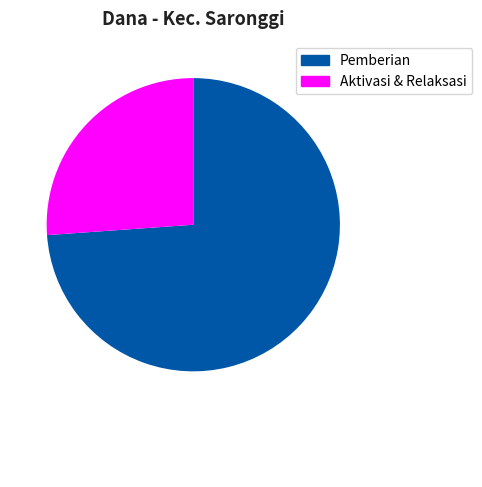

Is the sum of Aktivasi & Relaksasi and Pemberian greater than half?

Yes